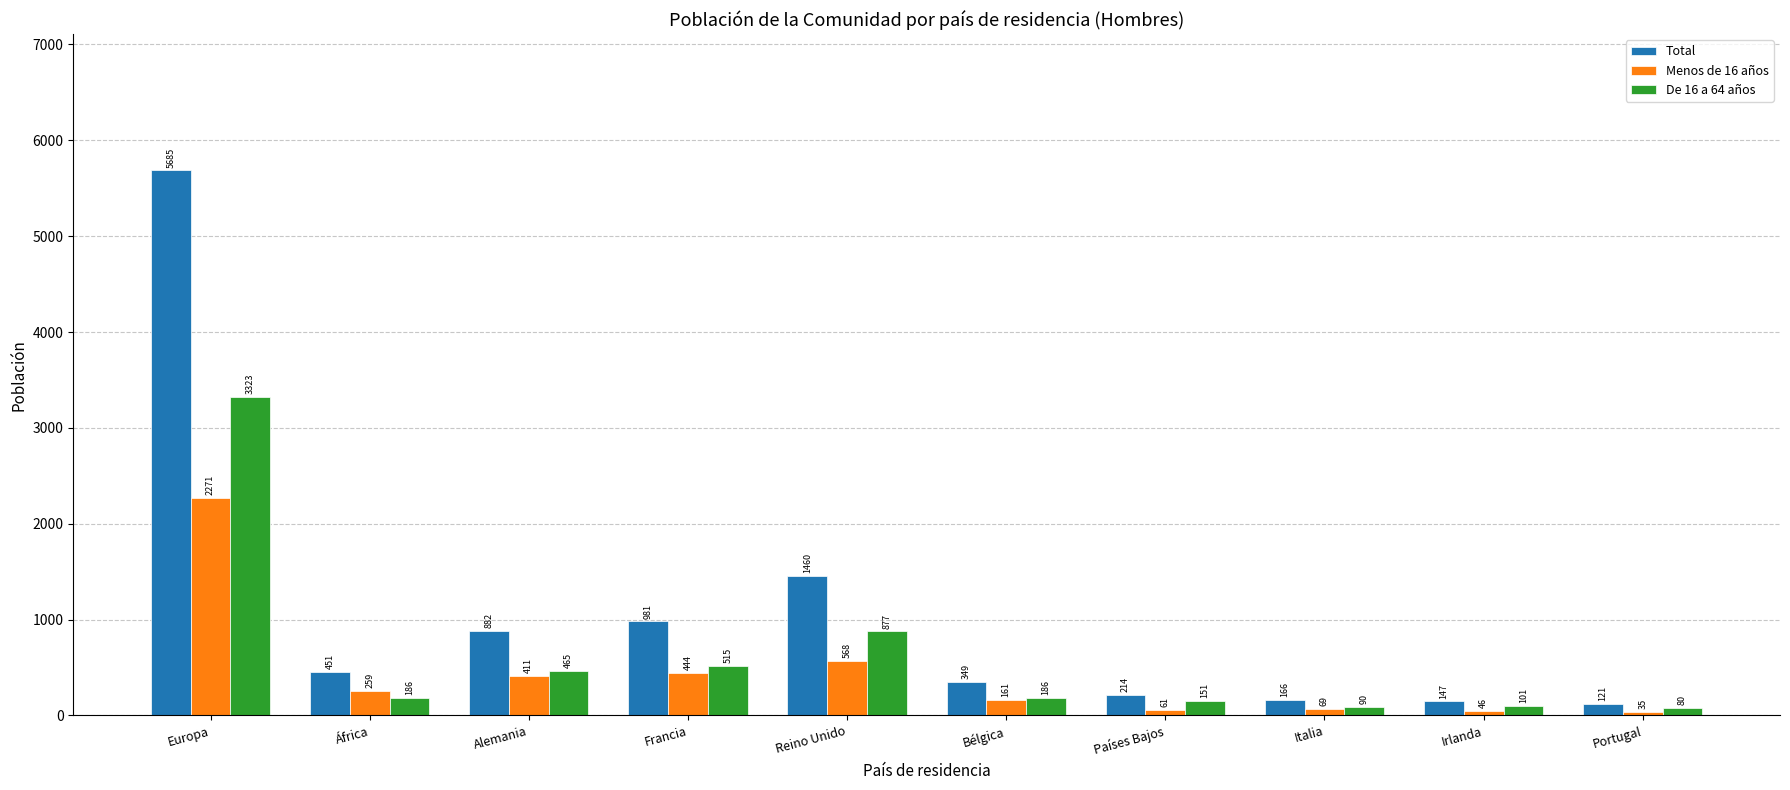

Reading right to left, extract all data points from this chart.

Total: 121	147	166	214	349	1460	981	882	451	5685
Menos de 16 años: 35	46	69	61	161	568	444	411	259	2271
De 16 a 64 años: 80	101	90	151	186	877	515	465	186	3323